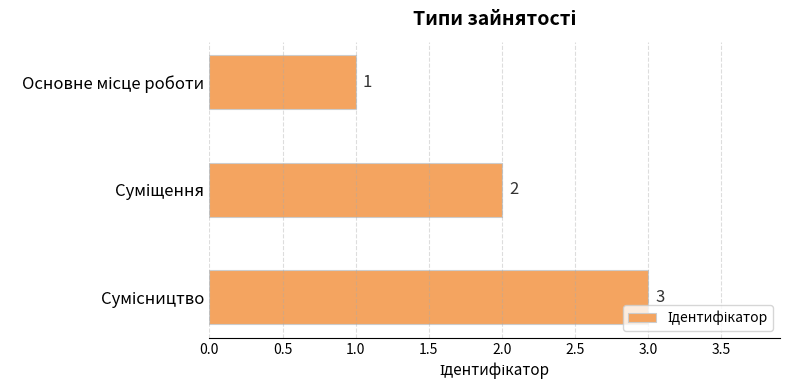

Count the values in the range 1 to 3.

3